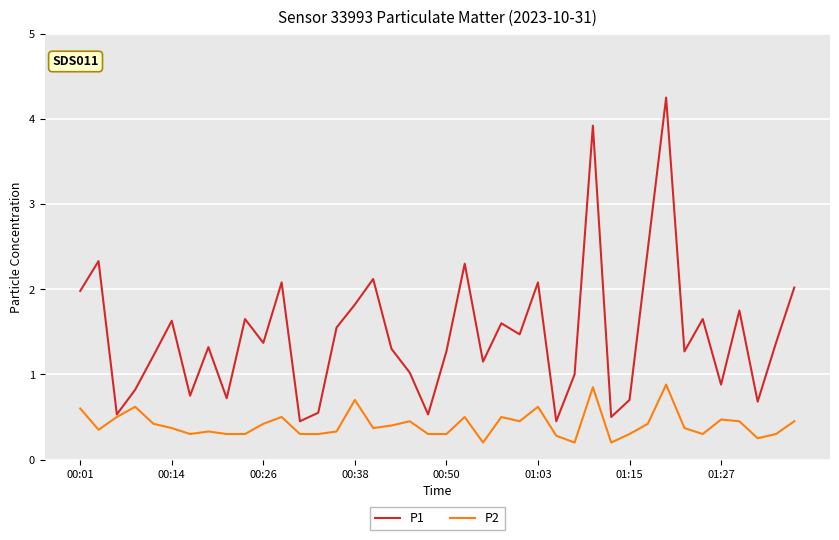

Which series has the largest total across all categories?

P1